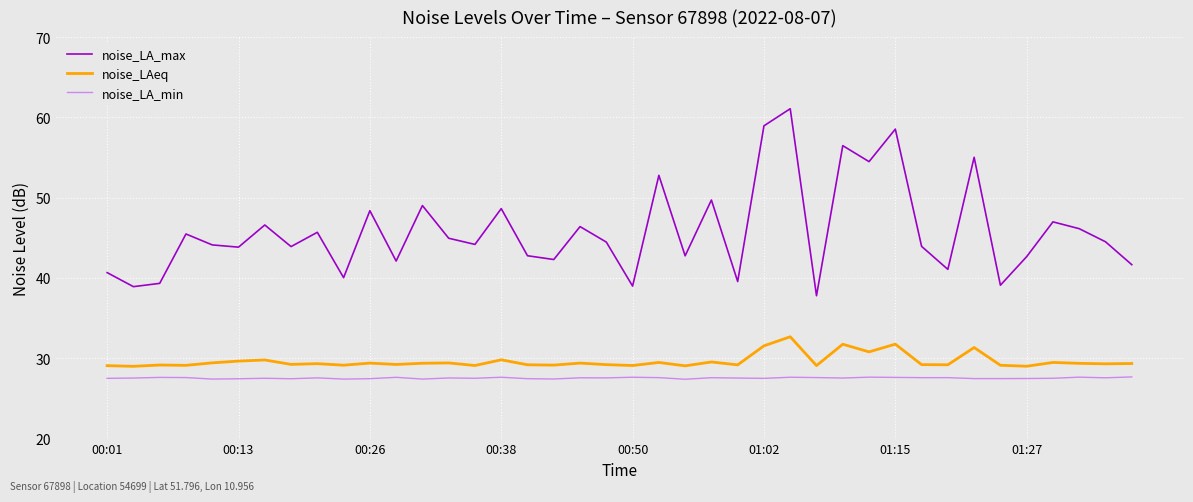

In noise_LAeq, how many points are higher than both neighbors (excluding endpoints)?

14